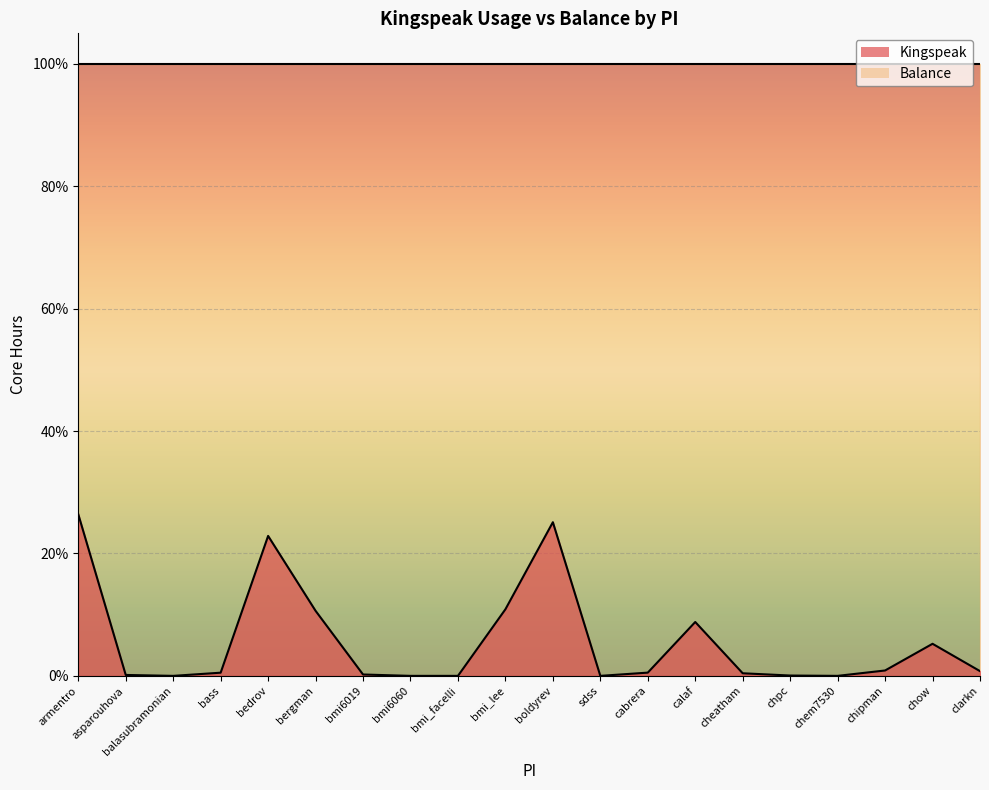

Reading right to left, what are all the values shown in this chart?

clarkn=0.8	chow=5.2	chipman=0.9	chem7530=0.0	chpc=0.1	cheatham=0.4	calaf=8.8	cabrera=0.5	sdss=0.0	boldyrev=25.1	bmi_lee=10.9	bmi_facelli=0.0	bmi6060=0.0	bmi6019=0.2	bergman=10.6	bedrov=22.9	bass=0.5	balasubramonian=0.0	asparouhova=0.1	armentro=26.4